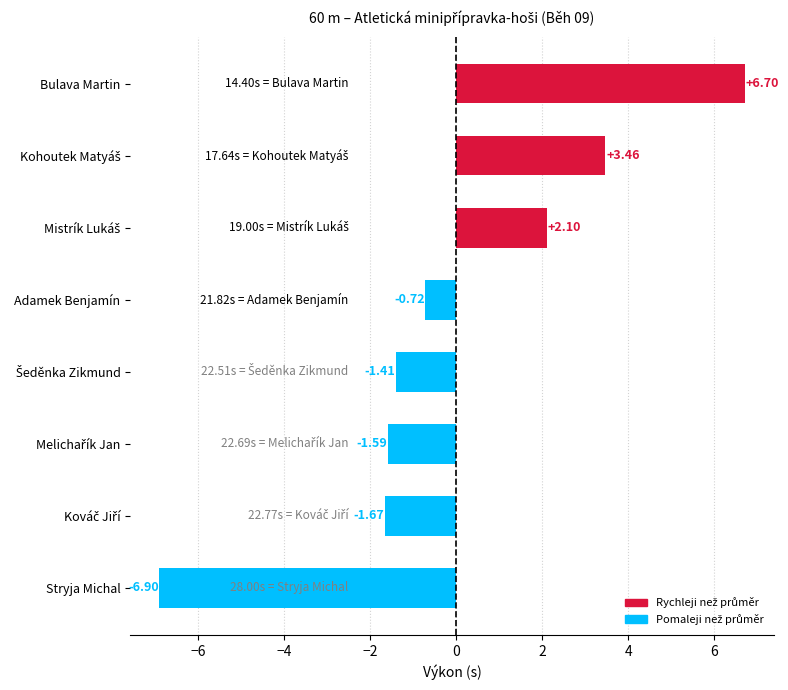

What is the label of the 4th bar from the top?

Adamek Benjamín